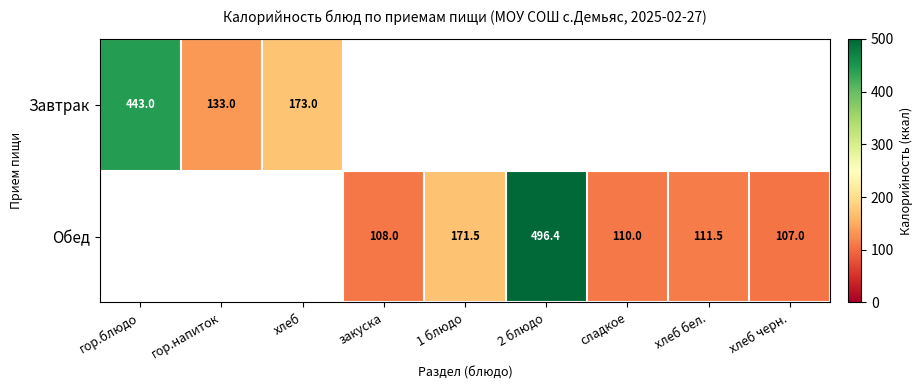

Is the value of Завтрак at гор.блюдо greater than the value of Обед at 1 блюдо?

Yes